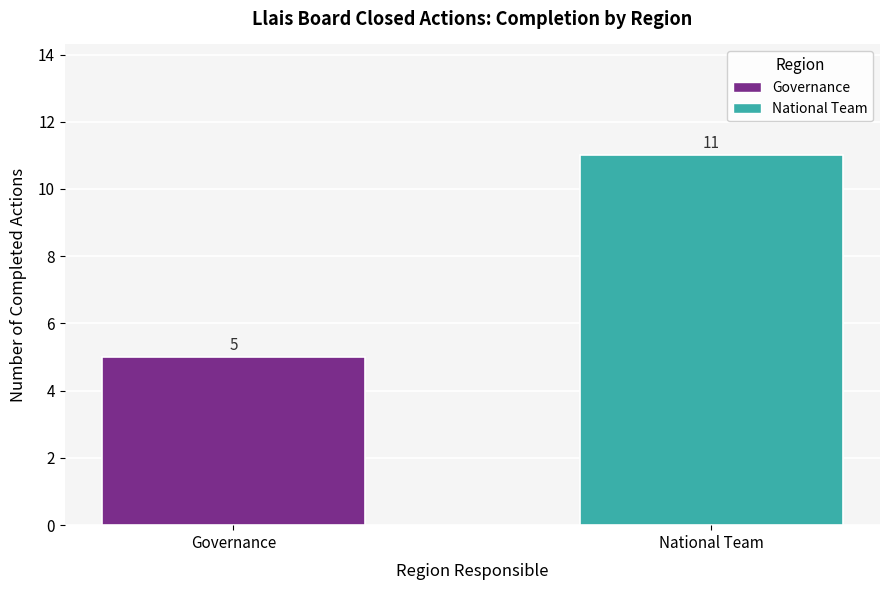

What is the maximum value shown in the chart?

11